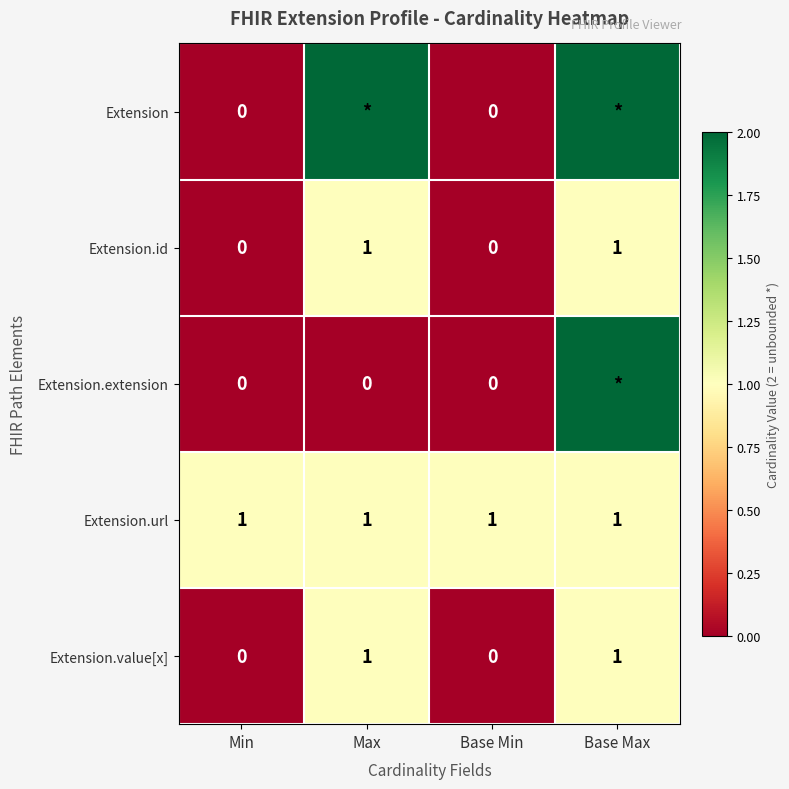

Is the value of Extension.extension at Base Min greater than the value of Extension.url at Max?

No